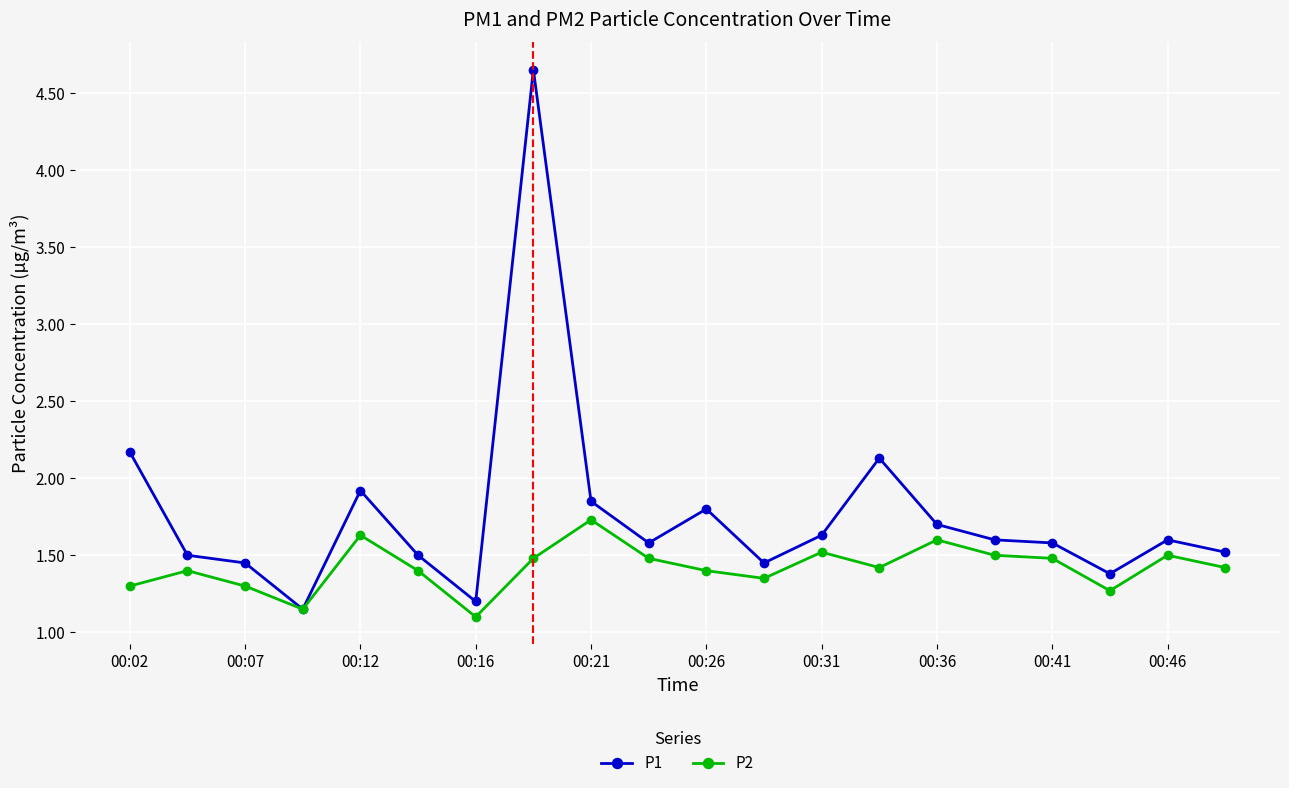

What is the difference between the maximum and minimum values in the P1 series?

3.5